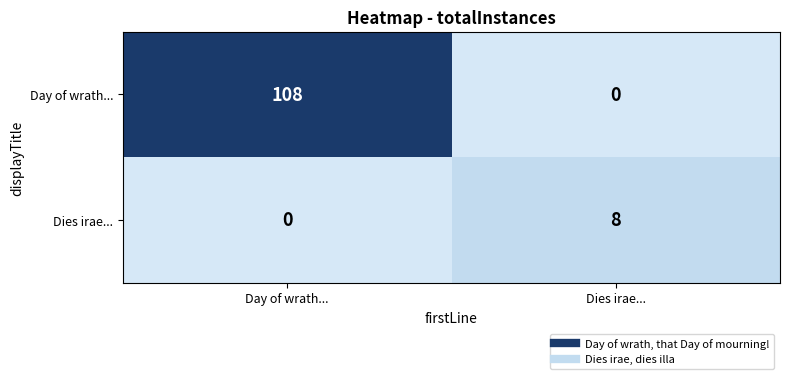

Which series has the widest spread of values?

Day of wrath...